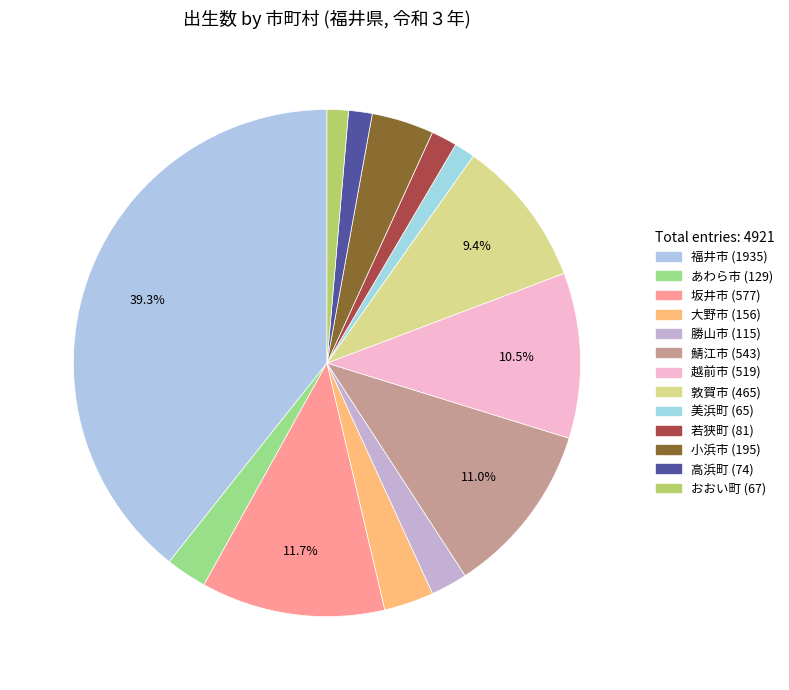

How many slices are in this pie chart?

13